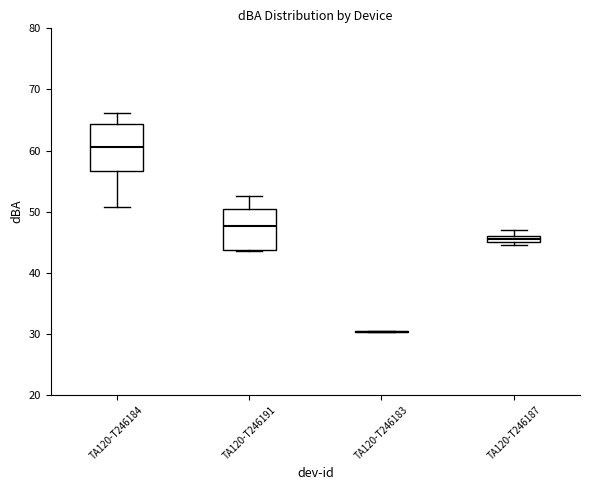

Where is the lower edge of the box for TA120-T246187 on the y-axis? The values are not printed on the chart, so give them approximately, as read against the axis.

45